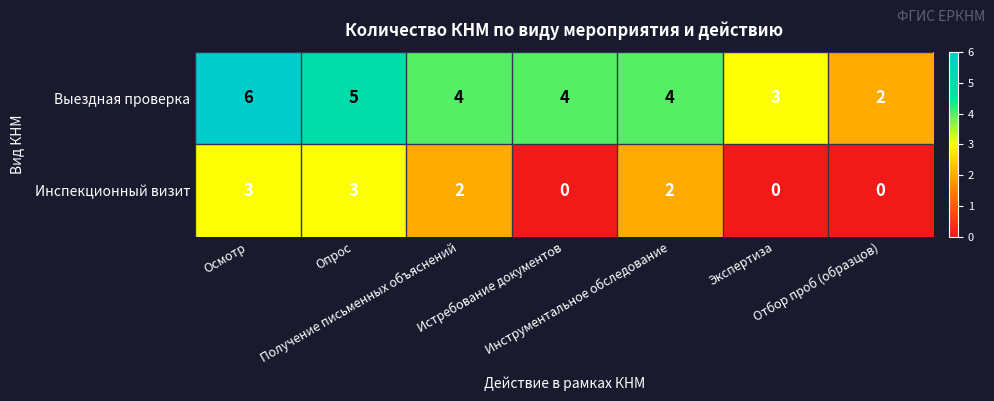

How many distinct data groups are displayed?

2